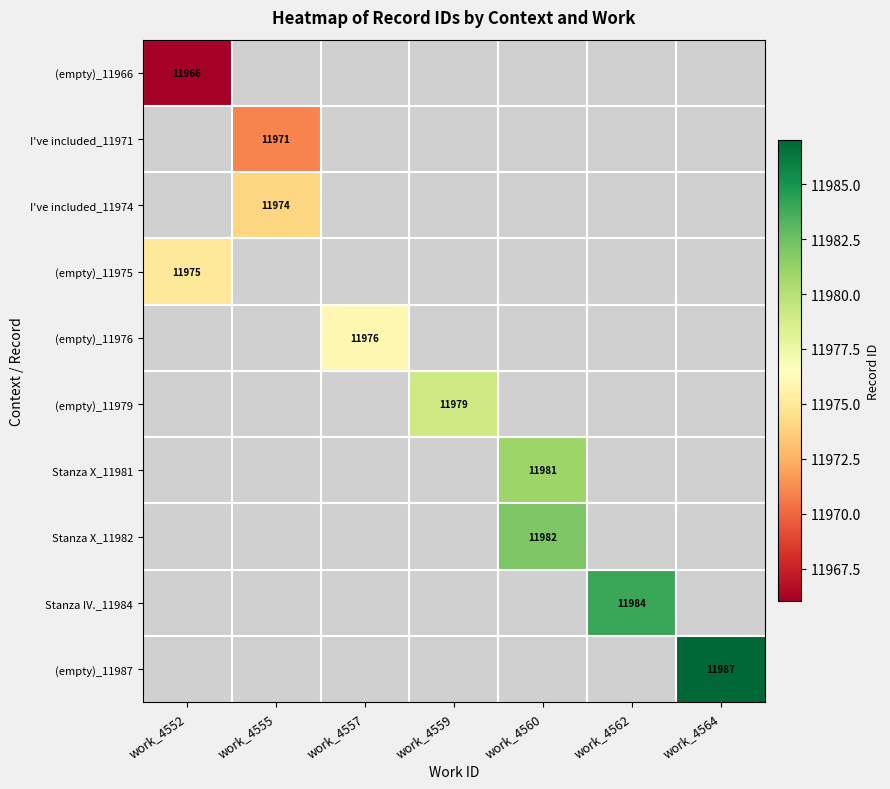

The Stanza X_11982 series shows 5006 at work_4560. True or false?

False